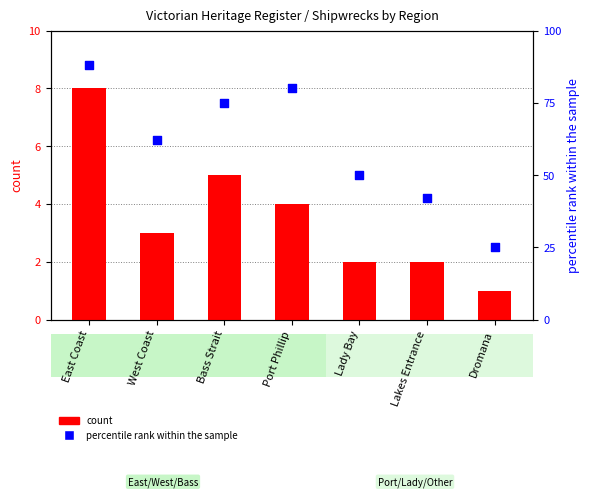

Which series has the widest spread of Y values?

percentile rank within the sample